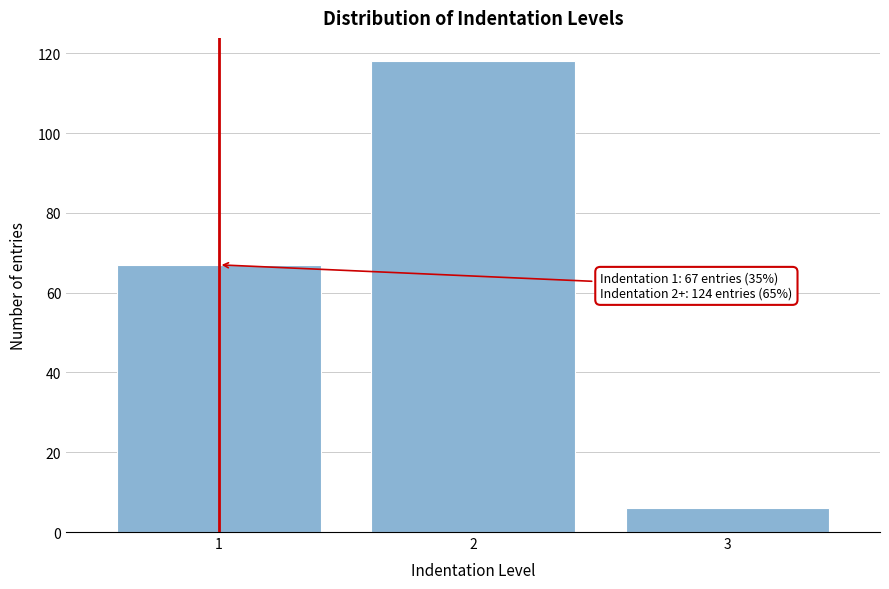

Reading left to right, transcribe all the data shown in this chart.

67	118	6